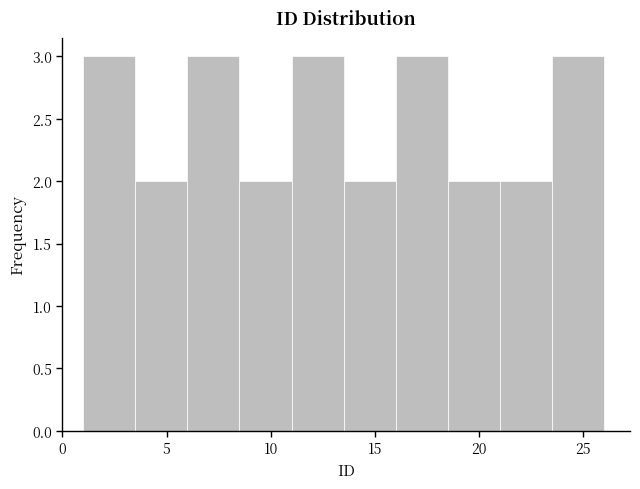

What is the height of the bar covering 11.0 to 13.5 on the x-axis? The values are not printed on the chart, so give them approximately, as read against the axis.

3